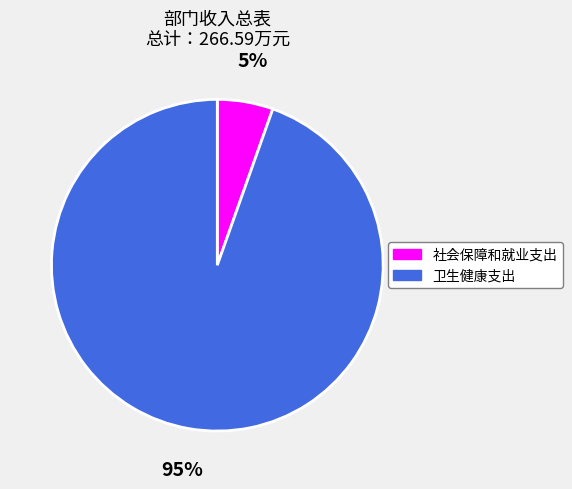

What percentage is the 社会保障和就业支出 slice, to the nearest percent?

5%